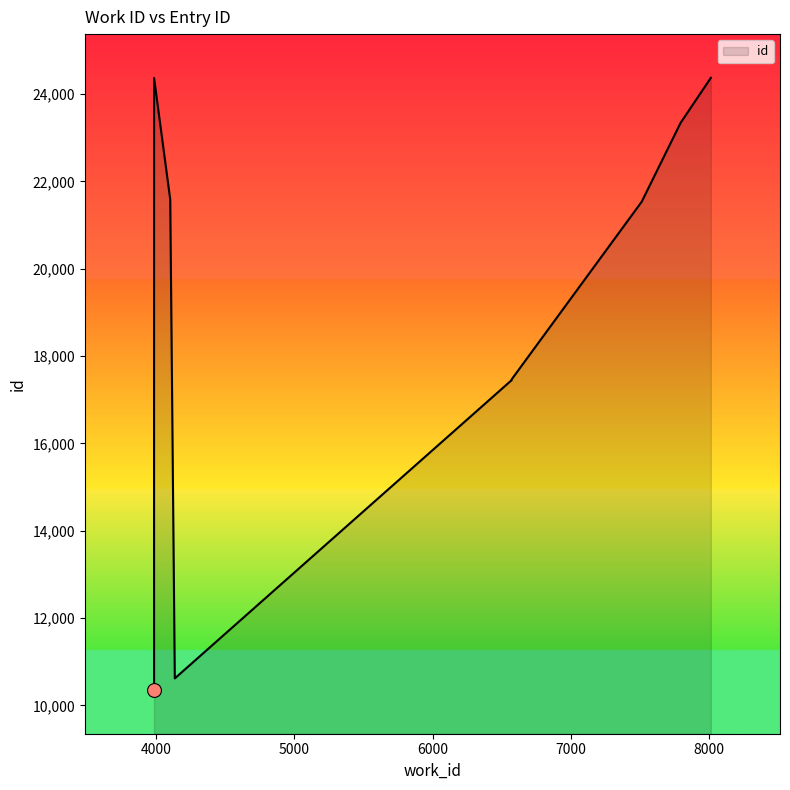

What is the ratio of the value at 4136 to the value at 3986?

0.4